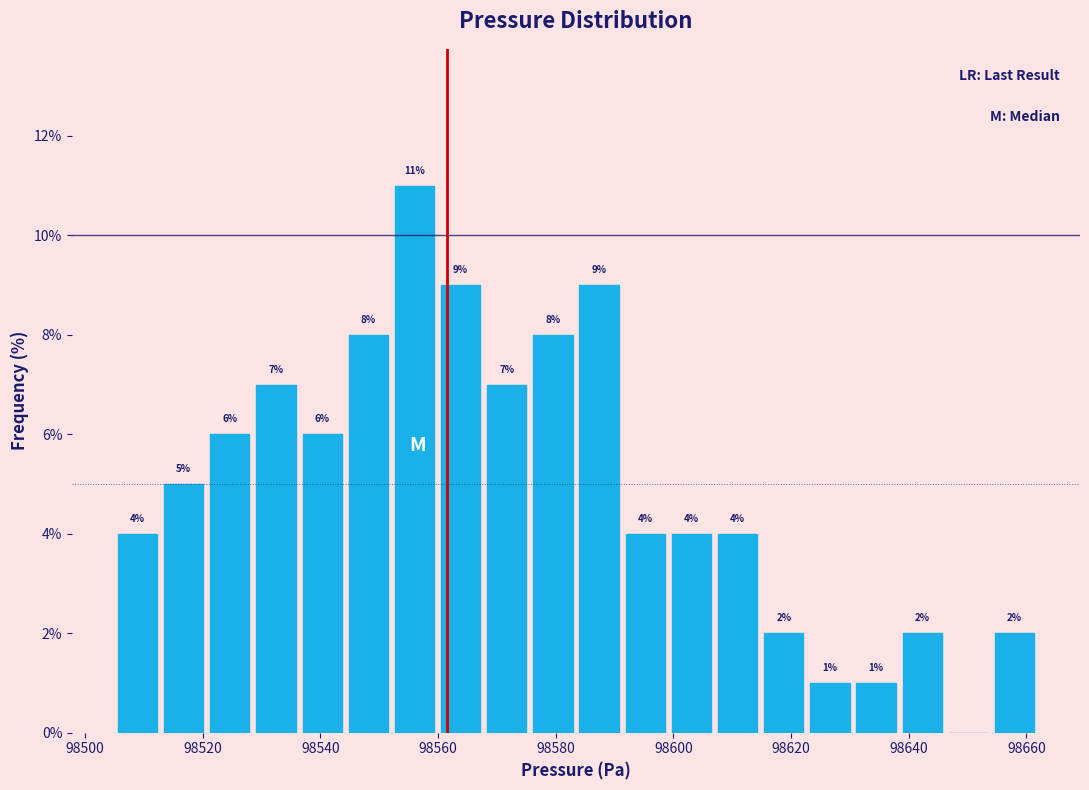

Around what value on the x-axis is the tallest bar? Give the approximate position of its centre, as read against the axis.

98556